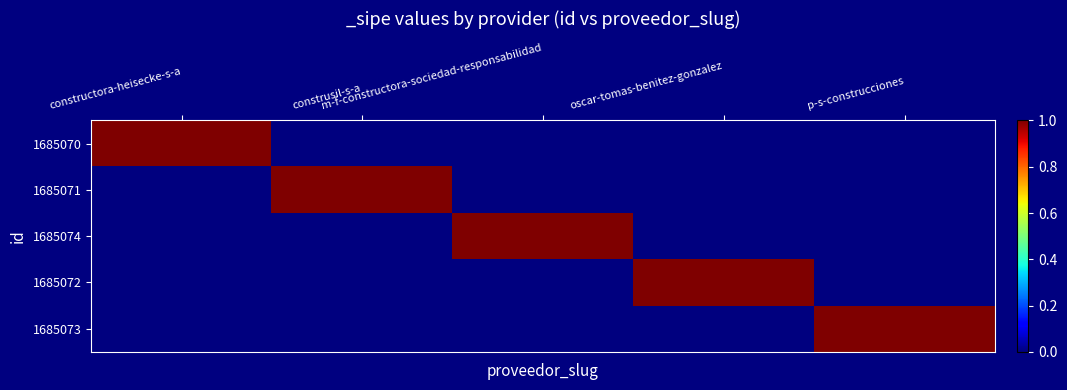

Reading right to left, transcribe all the data shown in this chart.

1685070: p-s-construcciones=0	oscar-tomas-benitez-gonzalez=0	m-f-constructora-sociedad-responsabilidad=0	construsil-s-a=0	constructora-heisecke-s-a=1
1685071: p-s-construcciones=0	oscar-tomas-benitez-gonzalez=0	m-f-constructora-sociedad-responsabilidad=0	construsil-s-a=1	constructora-heisecke-s-a=0
1685074: p-s-construcciones=0	oscar-tomas-benitez-gonzalez=0	m-f-constructora-sociedad-responsabilidad=1	construsil-s-a=0	constructora-heisecke-s-a=0
1685072: p-s-construcciones=0	oscar-tomas-benitez-gonzalez=1	m-f-constructora-sociedad-responsabilidad=0	construsil-s-a=0	constructora-heisecke-s-a=0
1685073: p-s-construcciones=1	oscar-tomas-benitez-gonzalez=0	m-f-constructora-sociedad-responsabilidad=0	construsil-s-a=0	constructora-heisecke-s-a=0